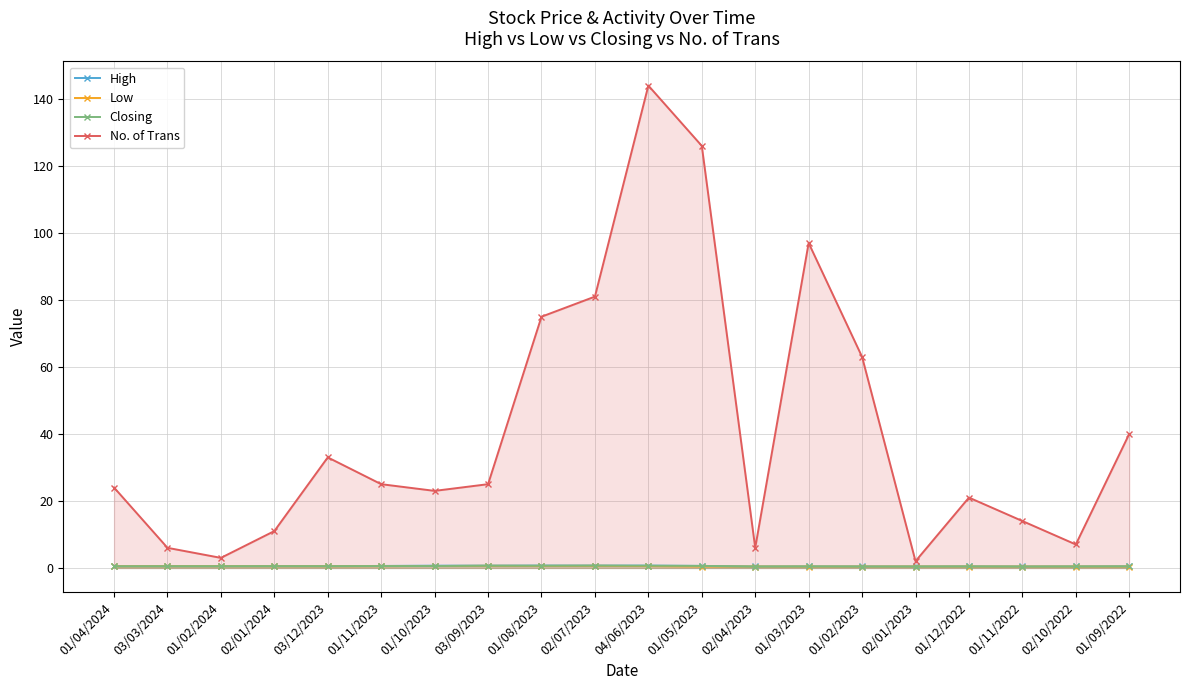

How many categories are shown in the chart?

20